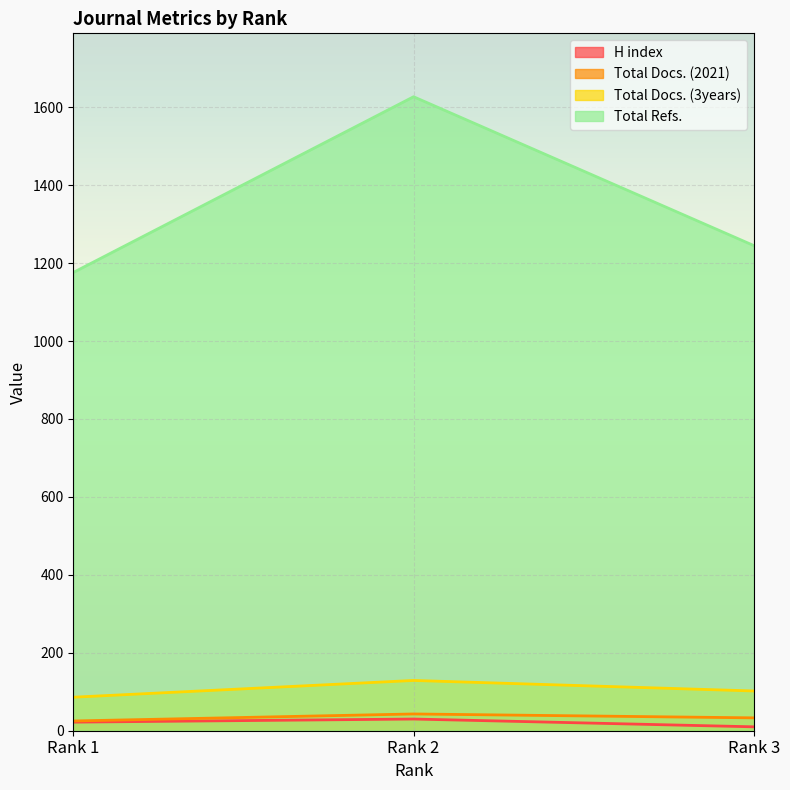

Does the chart display data point markers on the line(s)?

No